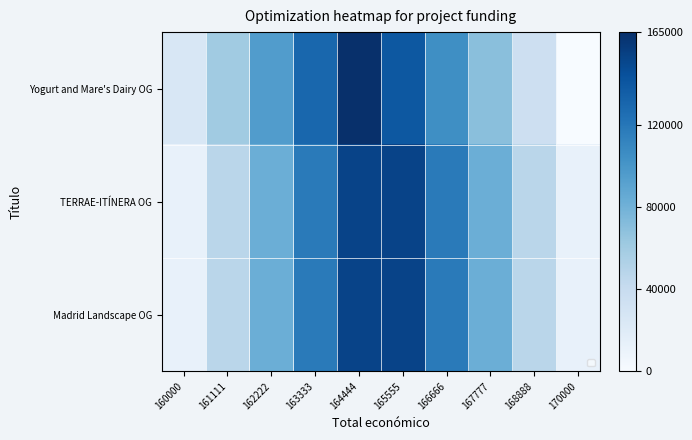

Rank the series at 162222 from lowest to highest value.

TERRAE-ITÍNERA OG, Madrid Landscape OG, Yogurt and Mare's Dairy OG